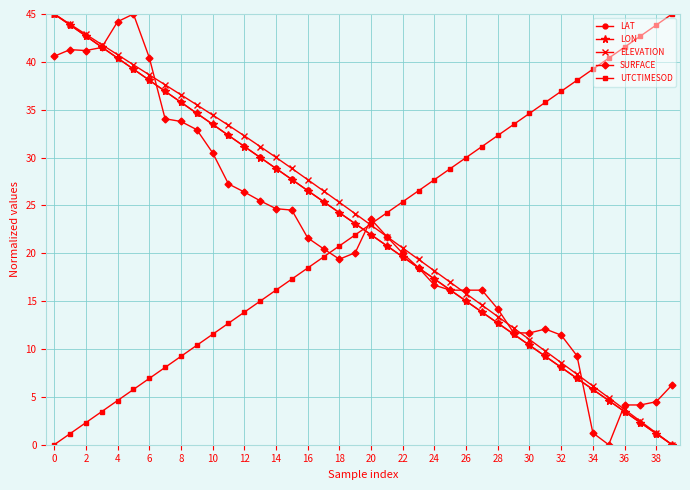

What is the value of the ELEVATION point at the 36th from the left?

4.9